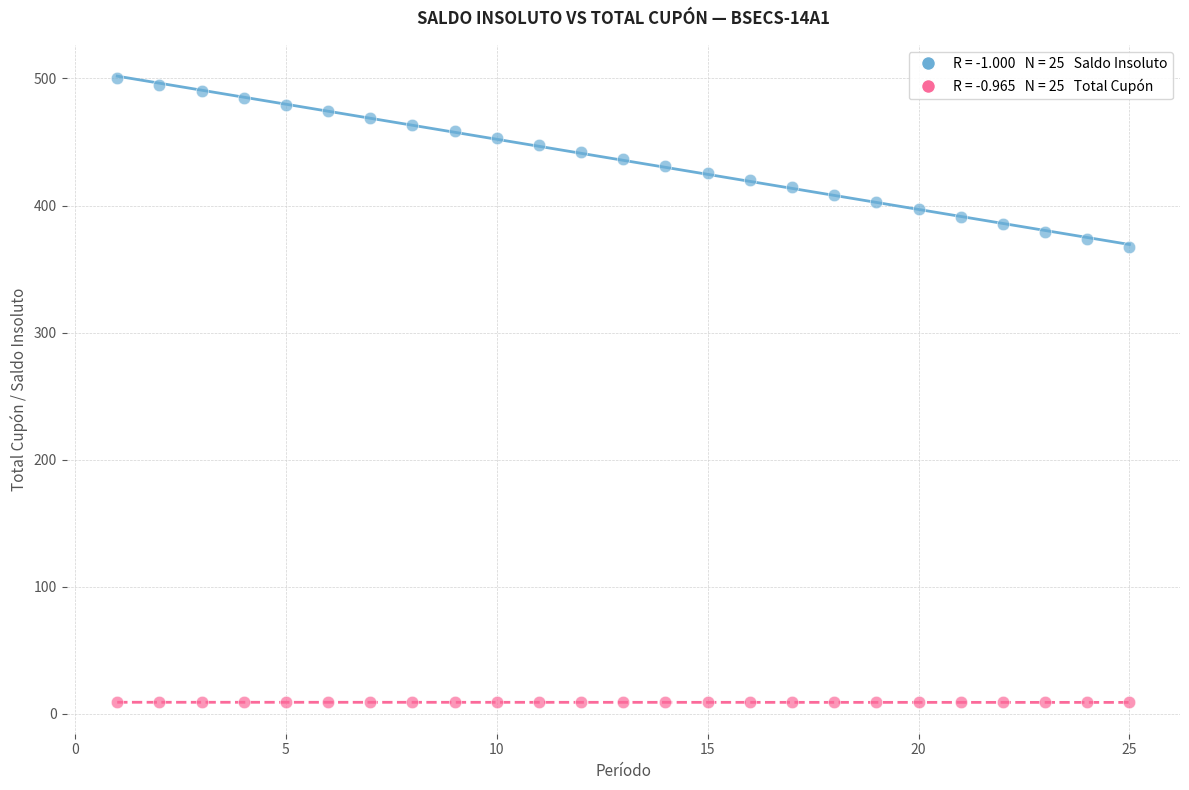

Across all series, what Y value is closest to 254?

367.5